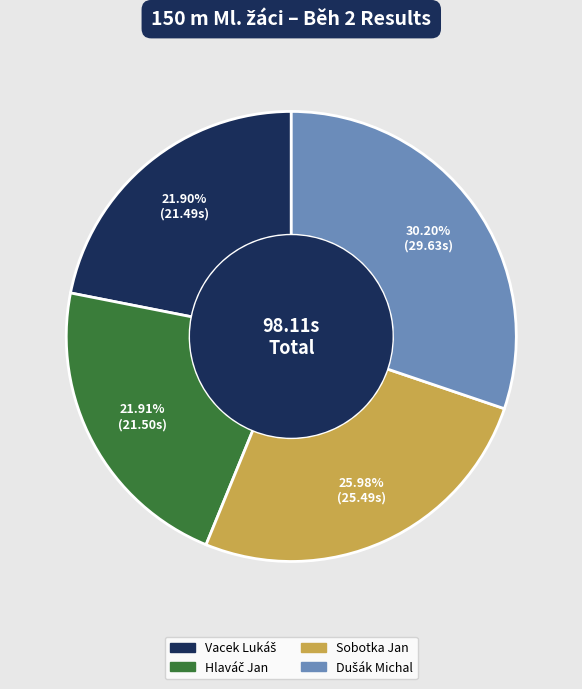

Does any single category account for the majority?

No